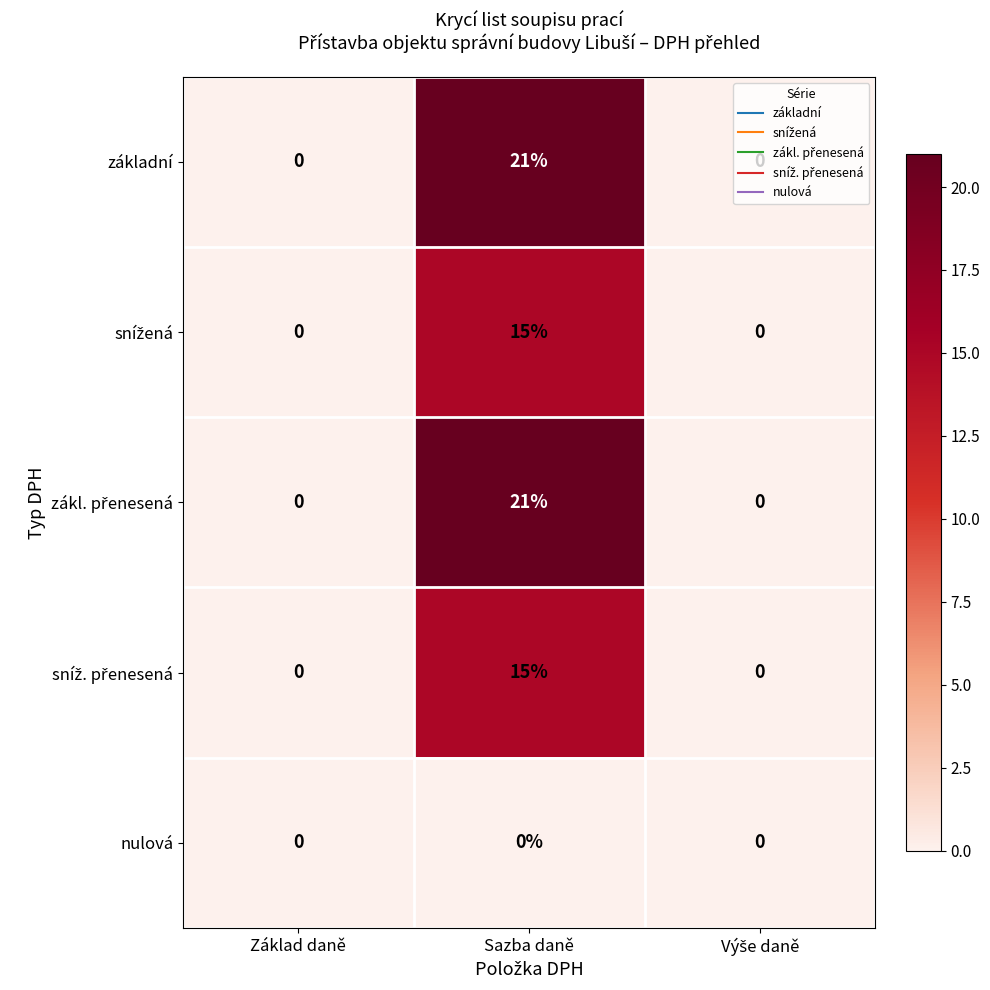

What is the sum of all základní values?

21